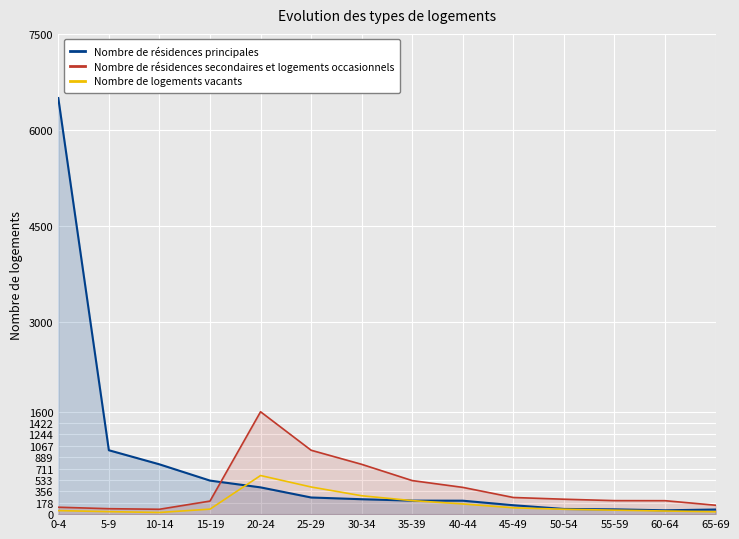

What is the label of the 12th point from the left?

55-59